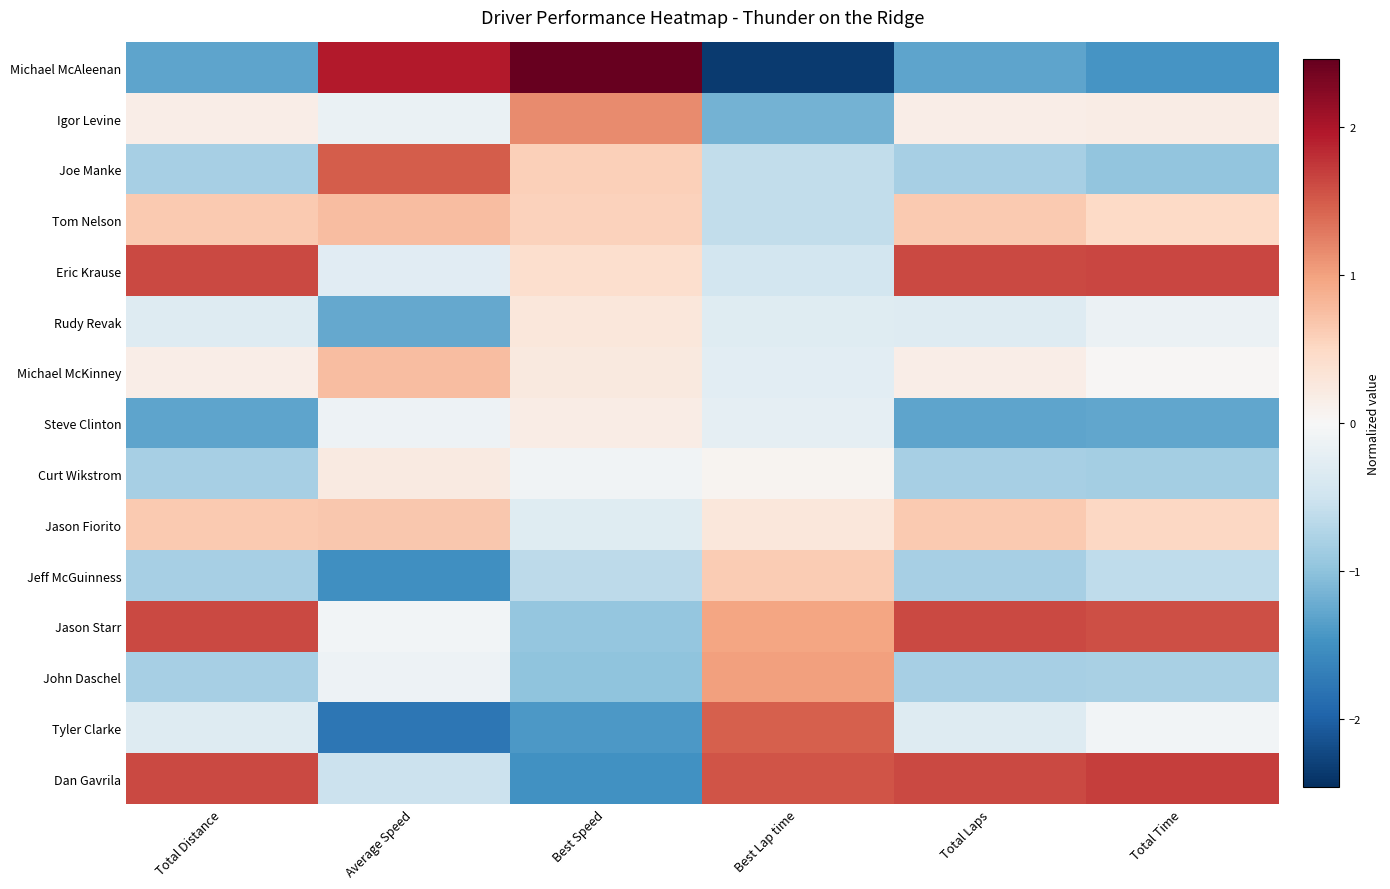

What is the difference between the highest and lowest values at Total Time?

3.1